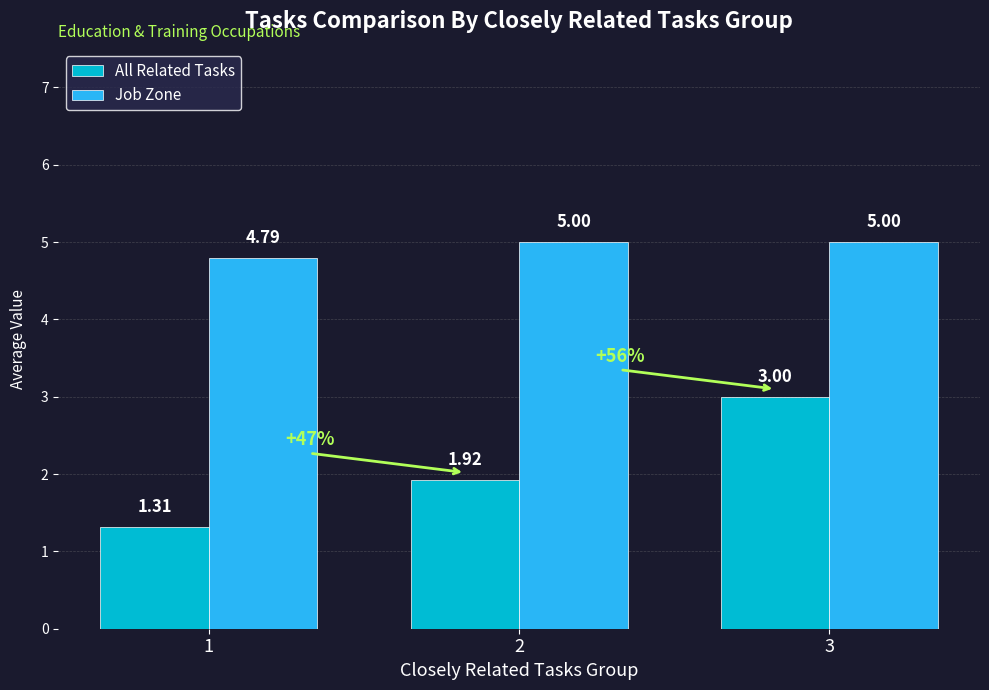

What is the approximate value of Job Zone at 2?

5.0